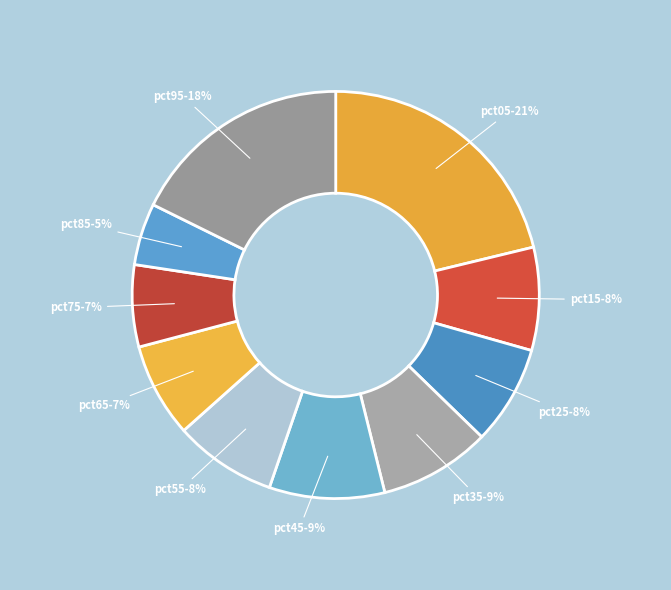

Is there any slice that represents more than half of the pie?

No